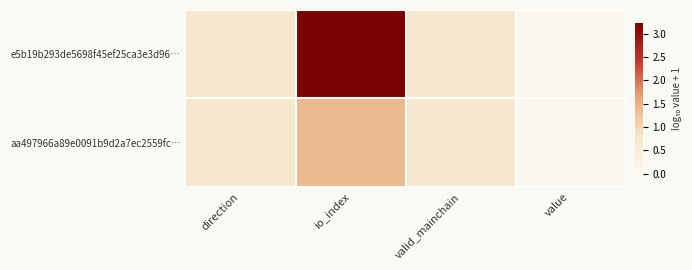

Which has a higher value, valid_mainchain or value?

valid_mainchain